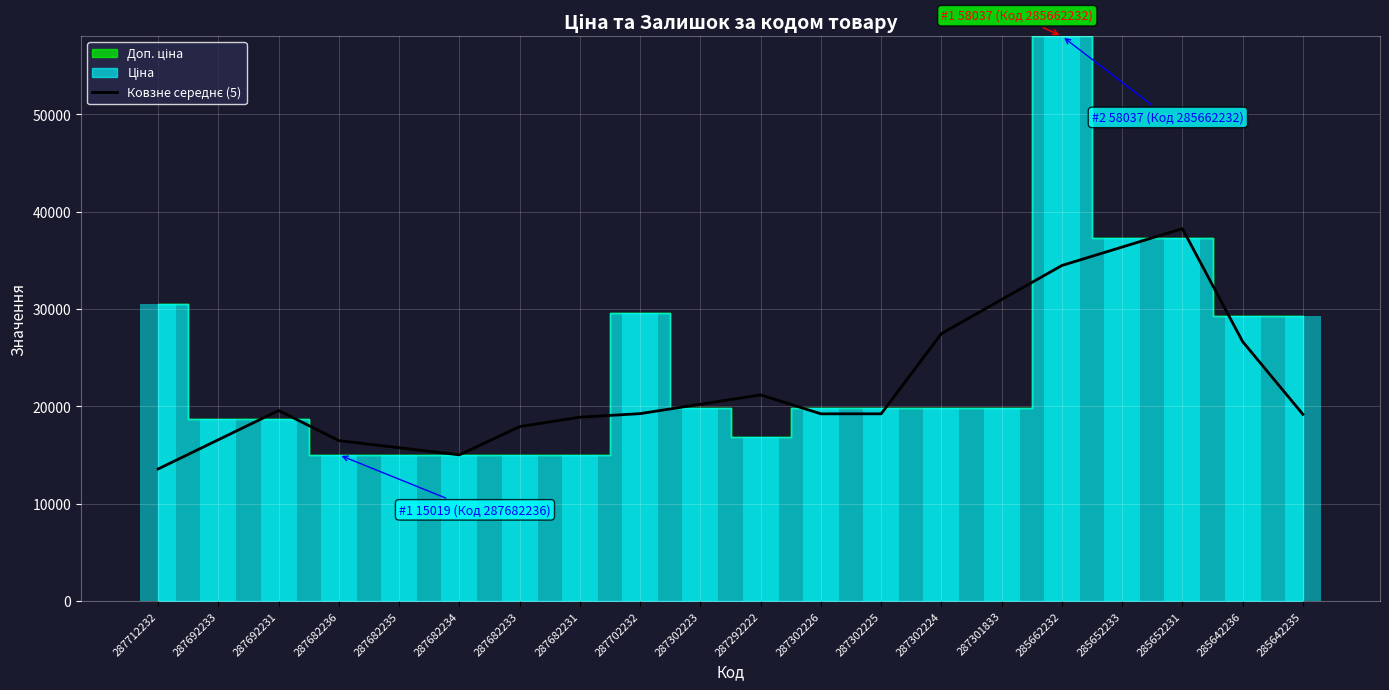

Rank the categories by value from highest to lowest.

285652231, 285652233, 285662232, 287301833, 287302224, 285642236, 287292222, 287302223, 287692231, 287702232, 287302226, 287302225, 285642235, 287682231, 287682233, 287692233, 287682236, 287682235, 287682234, 287712232